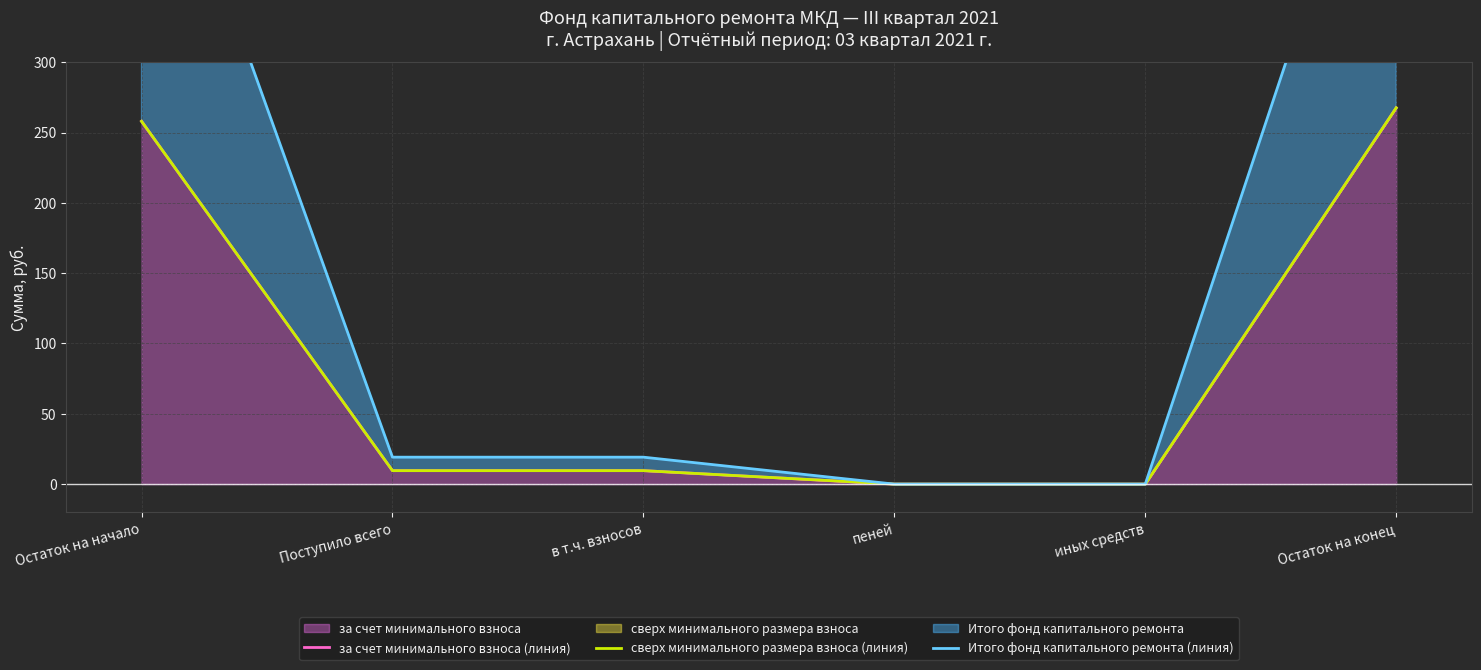

How many lines are shown in the chart?

3